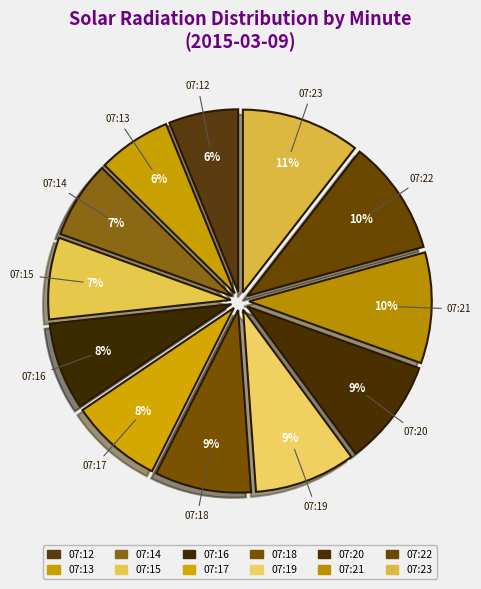

Is 07:21 the majority of the pie?

No